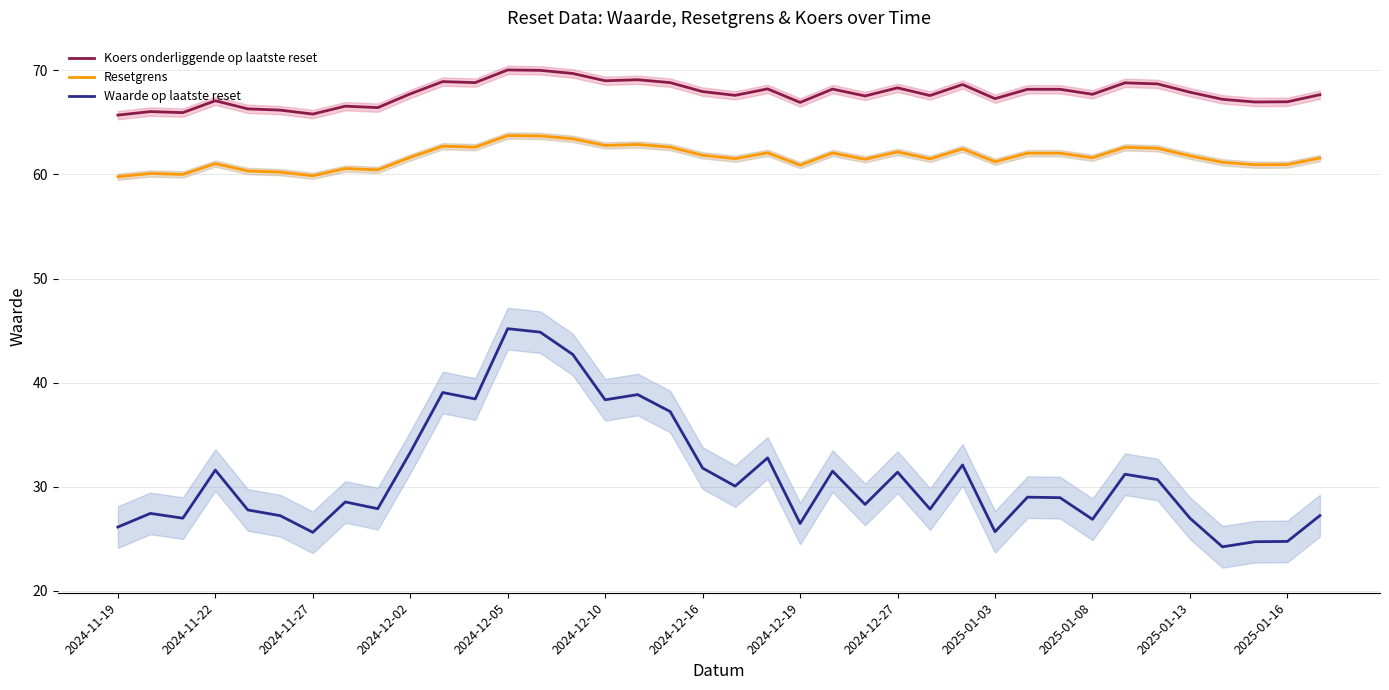

In Resetgrens, how many points are higher than both neighbors (excluding endpoints)?

11